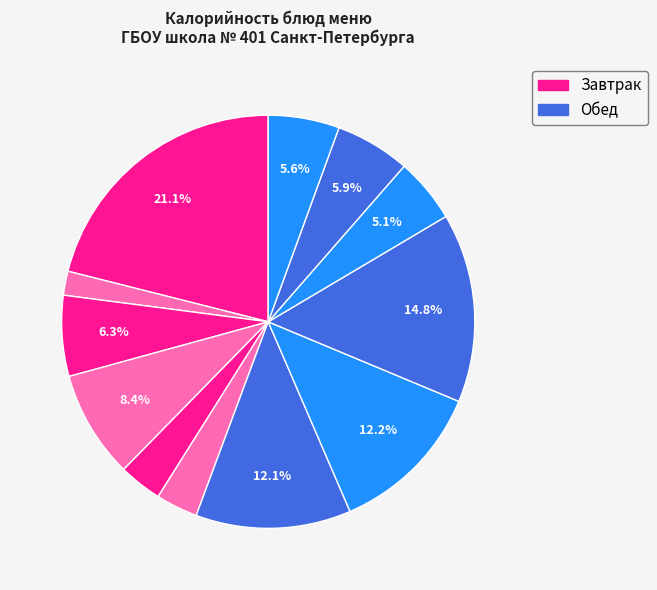

Count the number of slices in the pie.

12